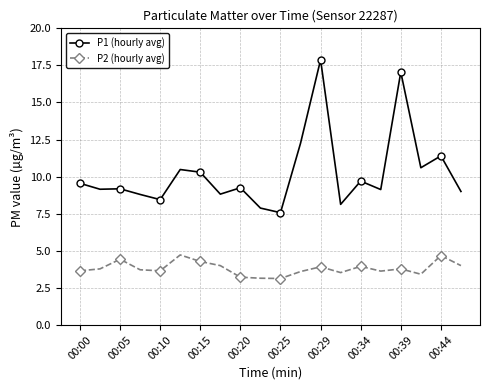

How many distinct data groups are displayed?

2